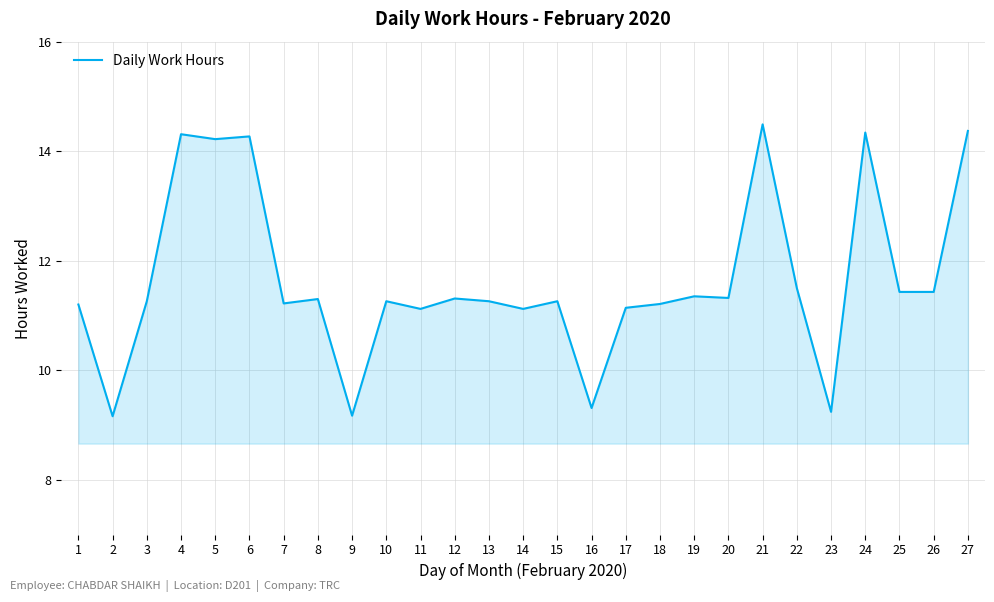

True or false: the data shows 11.1 at 14.

True